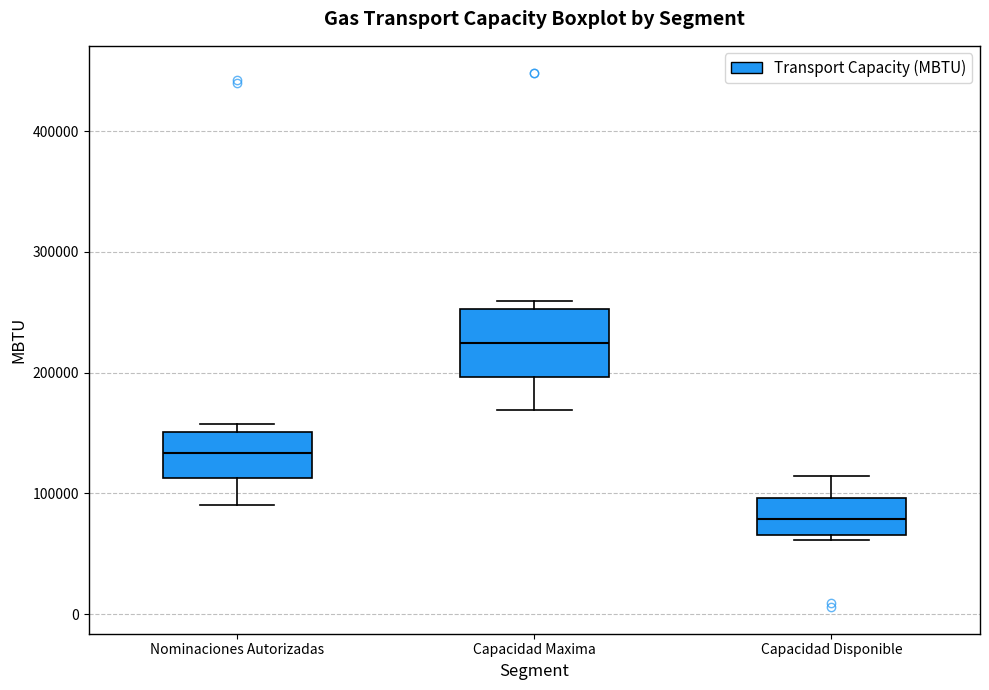

Reading left to right, transcribe this box plot: for each box, give where its median line is, the range the box spans, and where its two whiskers end, as read against the y-axis. The values are not printed on the chart, so give them approximately, as read against the axis.

Nominaciones Autorizadas: median 130000, box 110000 to 150000, whiskers 90000 to 160000
Capacidad Maxima: median 220000, box 200000 to 250000, whiskers 170000 to 260000
Capacidad Disponible: median 80000, box 70000 to 100000, whiskers 60000 to 110000